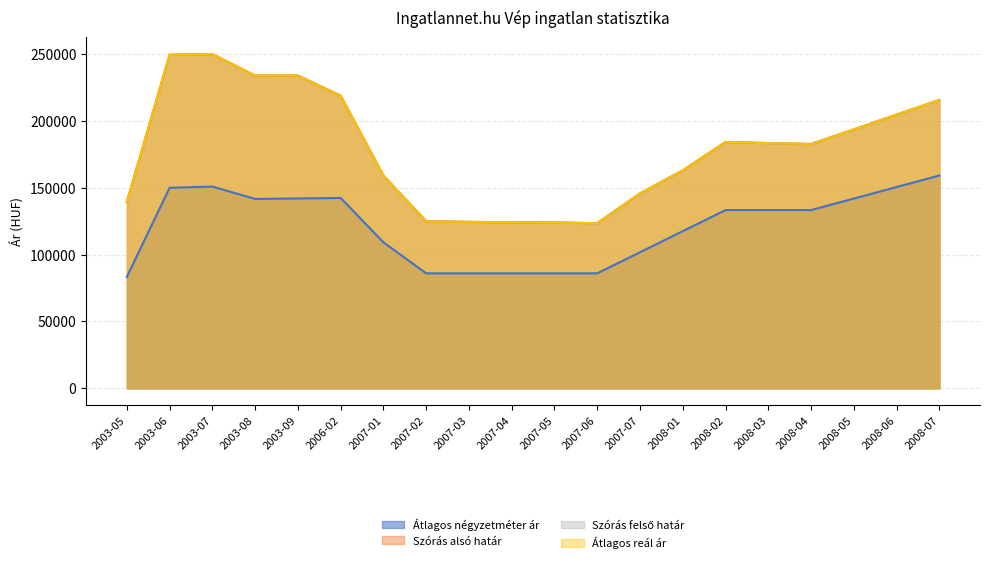

Is it true that Szórás alsó határ equals 283060 at 2008-02?

False